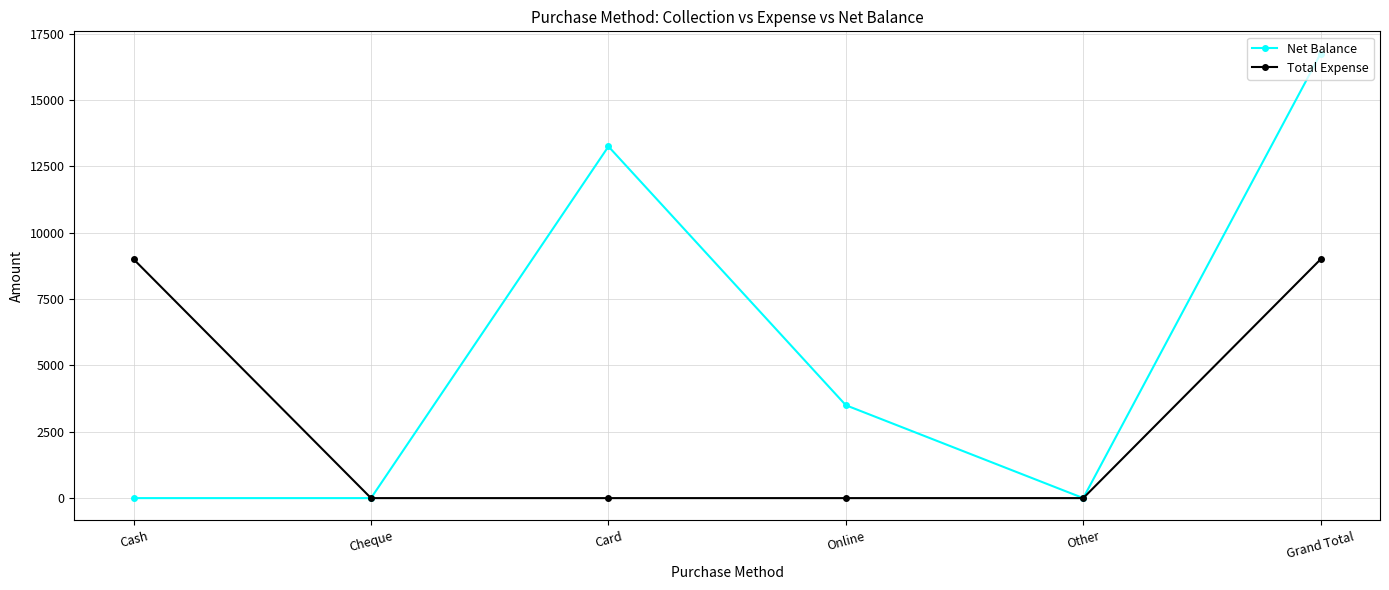

Does the chart display data point markers on the line(s)?

Yes